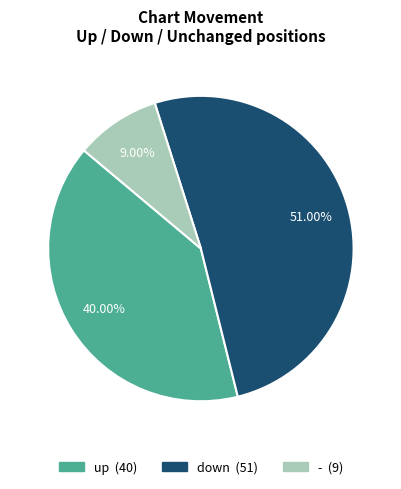

True or false: up accounts for 48% of the total.

False